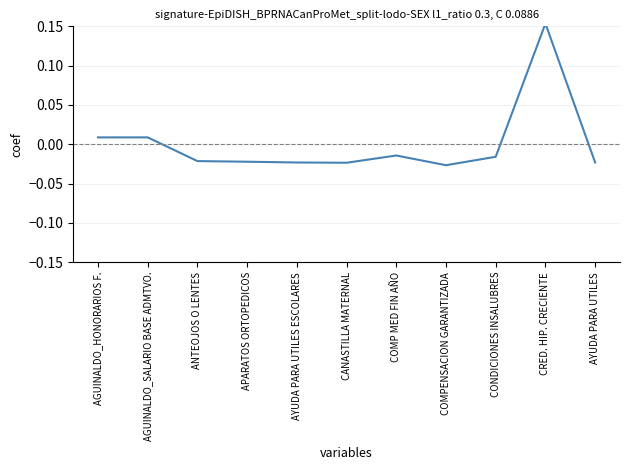

How many interior local peaks (higher than both neighbors) does the data have?

2